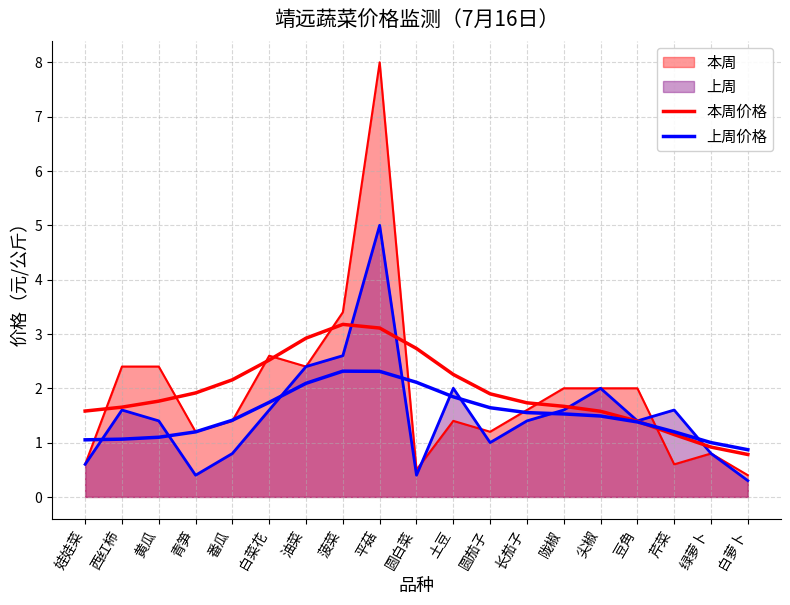

How many series are shown in this chart?

4